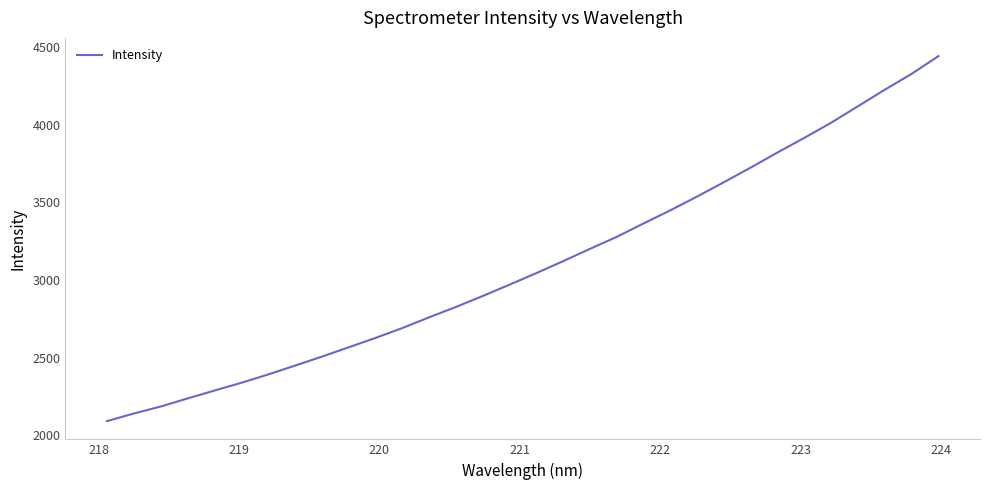

What is the difference between the maximum and minimum values?

2349.9